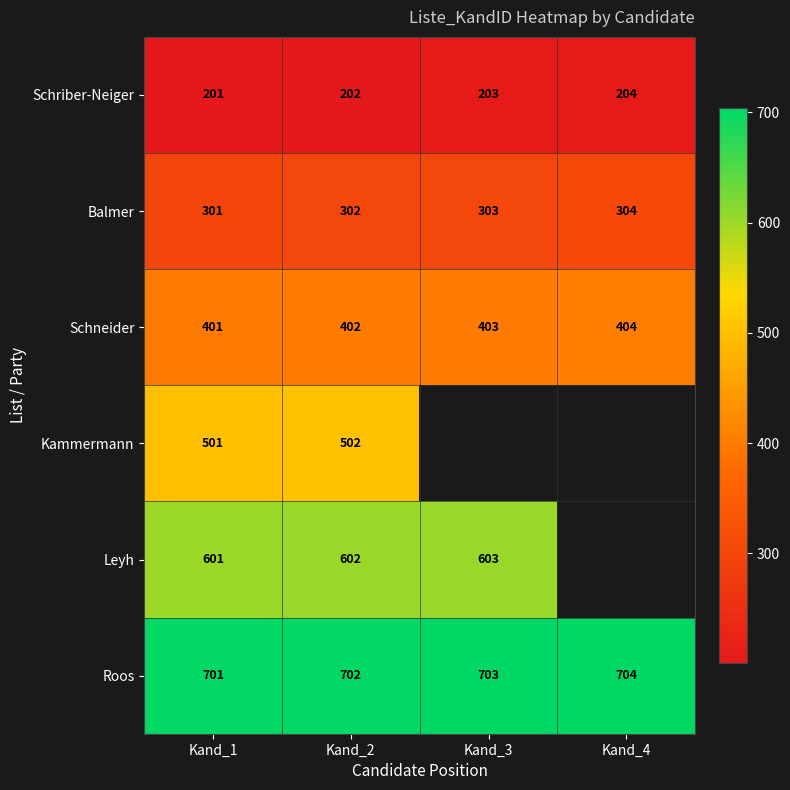

What is the total value across all series at Kand_1?

2706